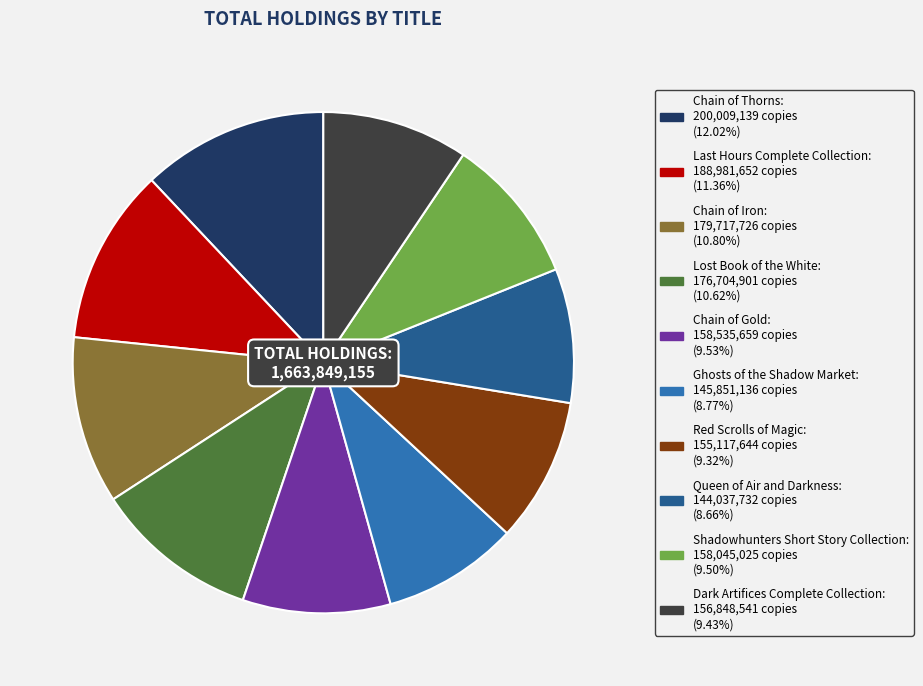

Is there a majority slice in this chart?

No